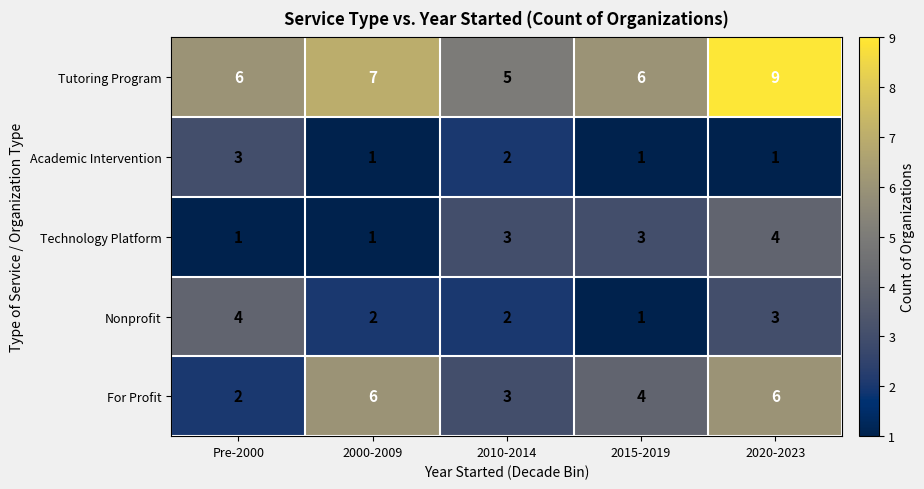

At which category is the sum across all series the highest?

2020-2023